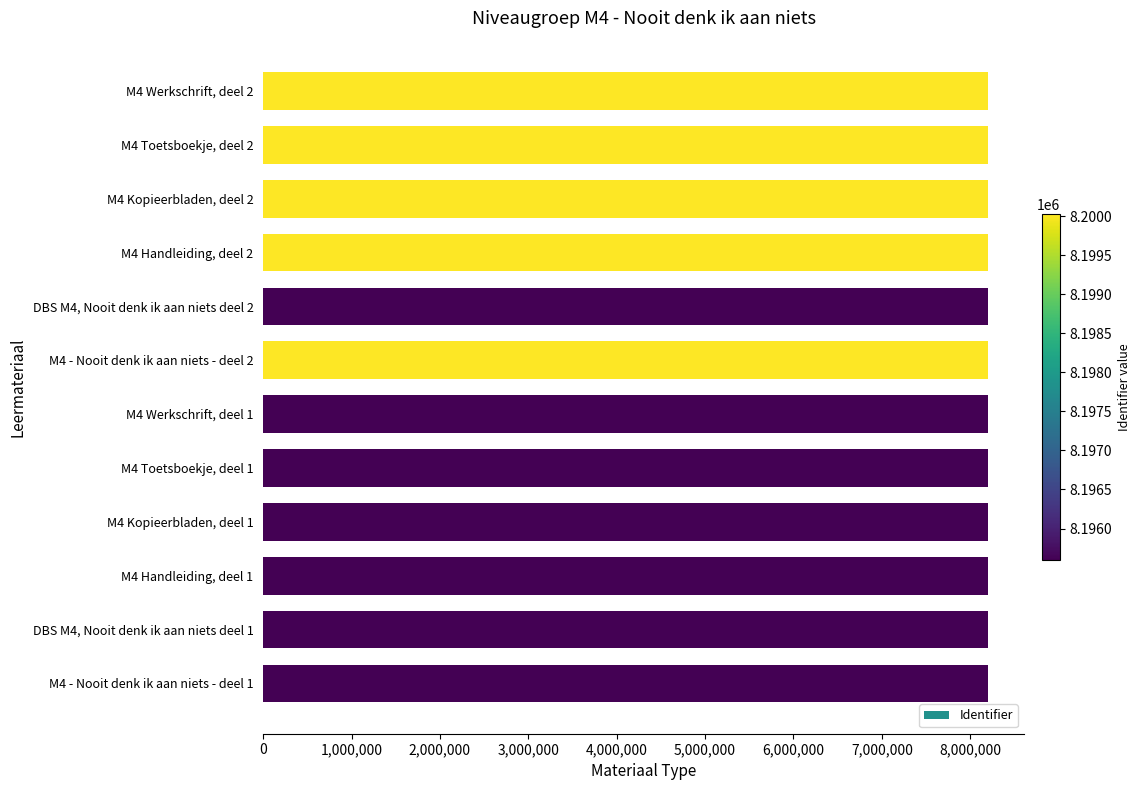

How many series are shown in this chart?

1